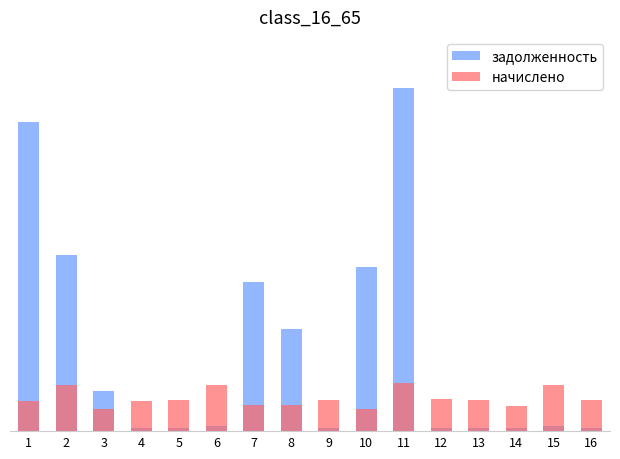

What is the total value across all series at 6?

0.1